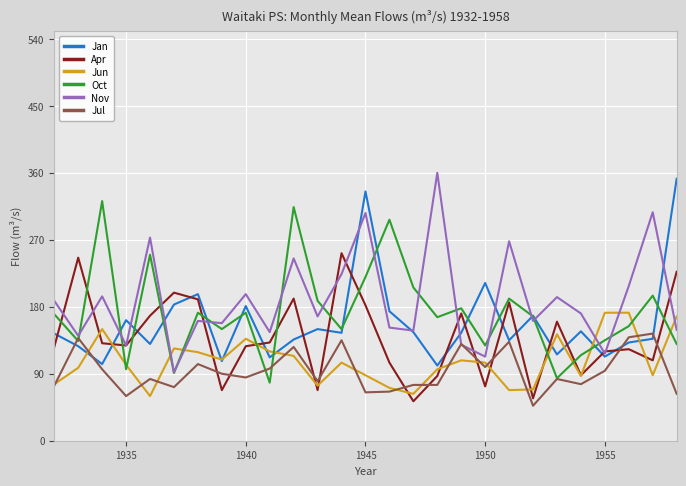

What is the lowest value of the Jun series?

60